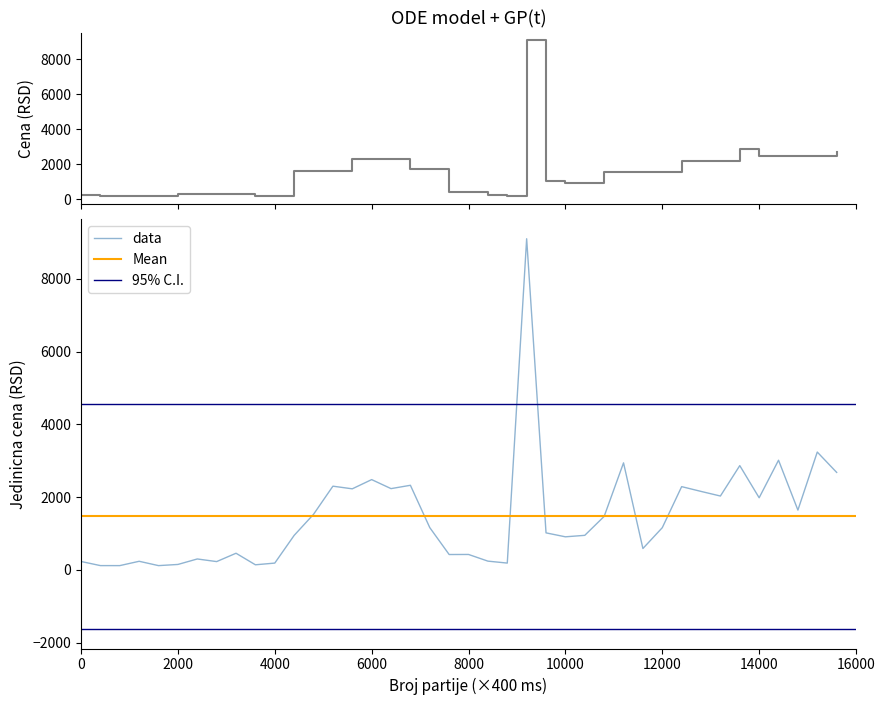

What is the maximum value for data?

9098.2